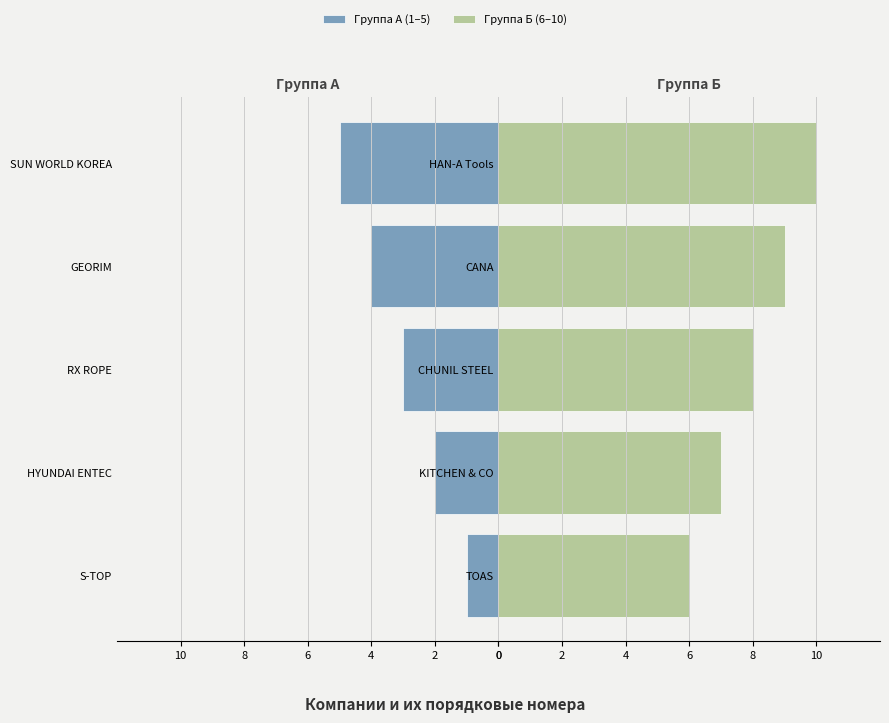

Reading left to right, what are all the values shown in this chart?

Группа А (1–5): -1	-2	-3	-4	-5
Группа Б (6–10): 6	7	8	9	10